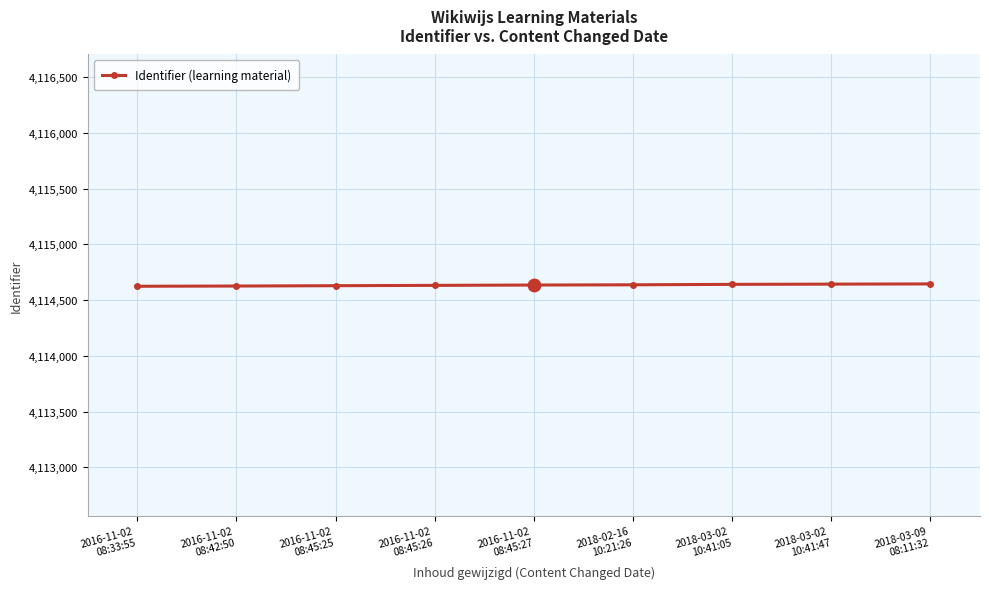

What is the ratio of the value at 2018-03-02
10:41:47 to the value at 2016-11-02
08:45:27?

1.0